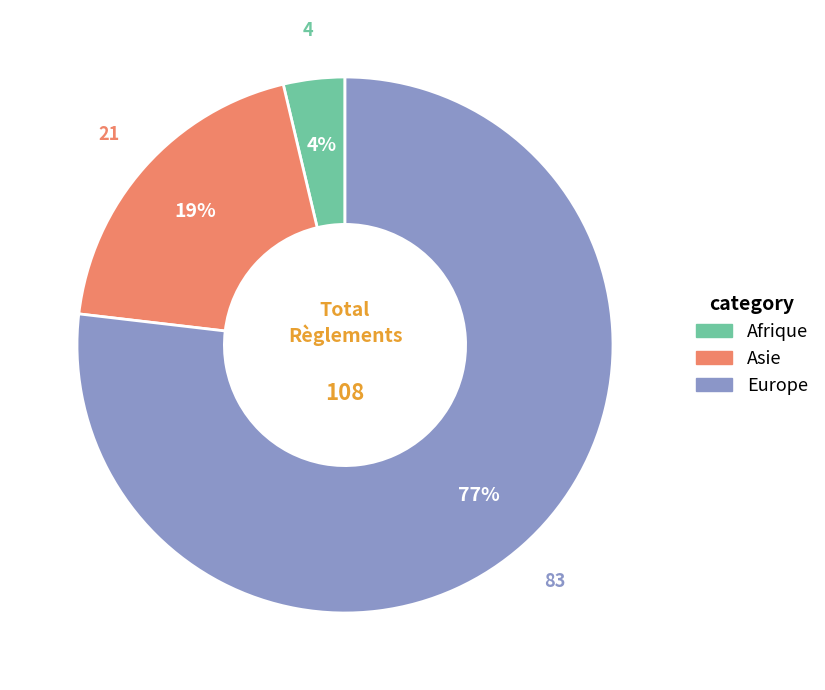

How many slices are in this pie chart?

3